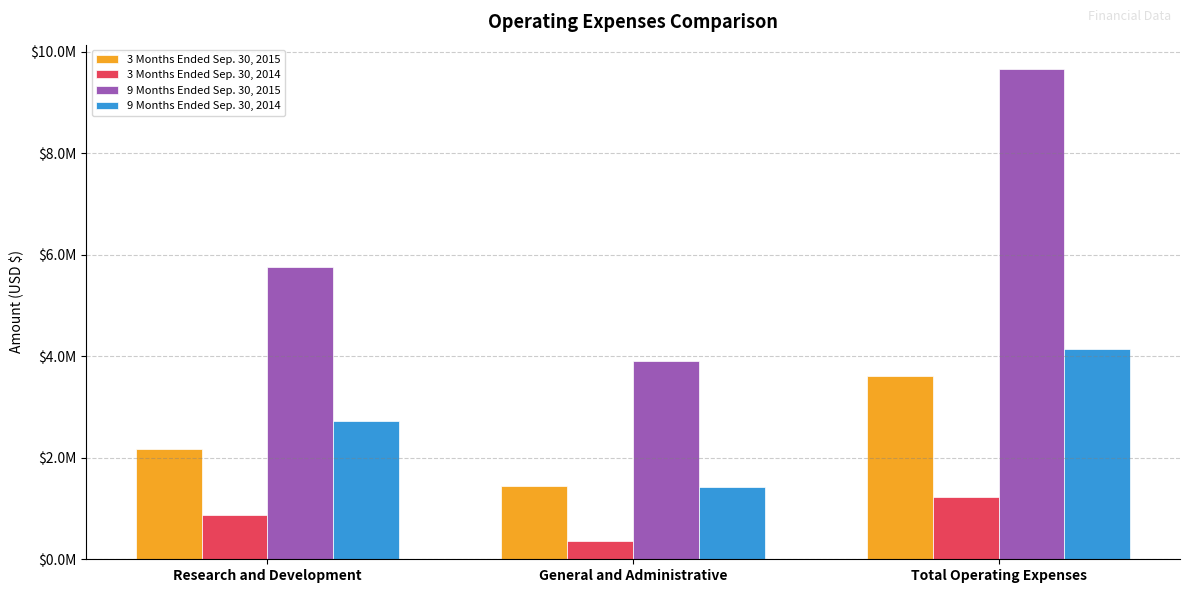

At which label does 3 Months Ended Sep. 30, 2014 reach its peak?

Total Operating Expenses